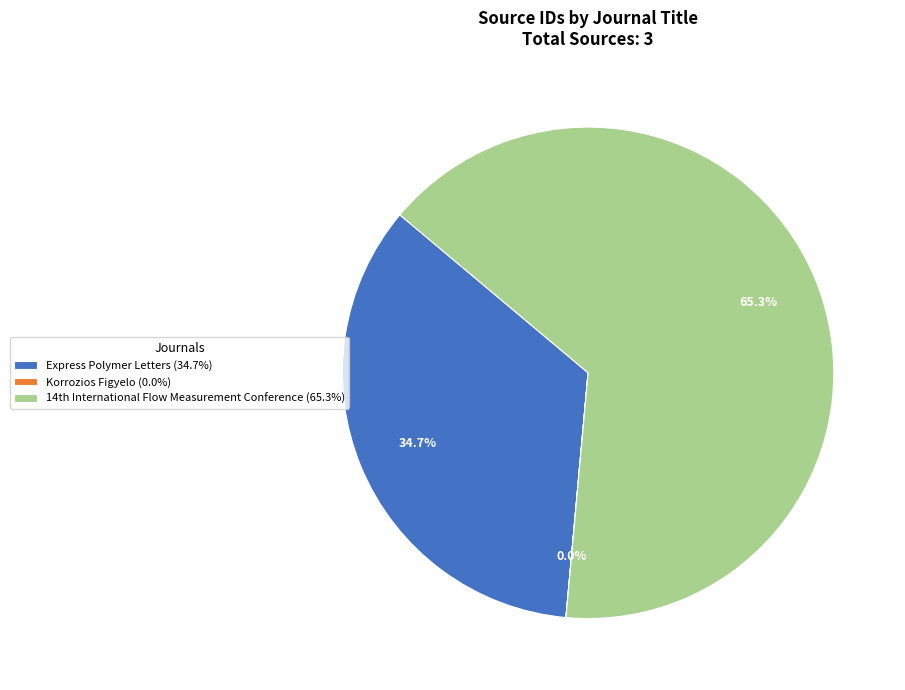

Which slice is the largest?

14th International Flow Measurement Conference